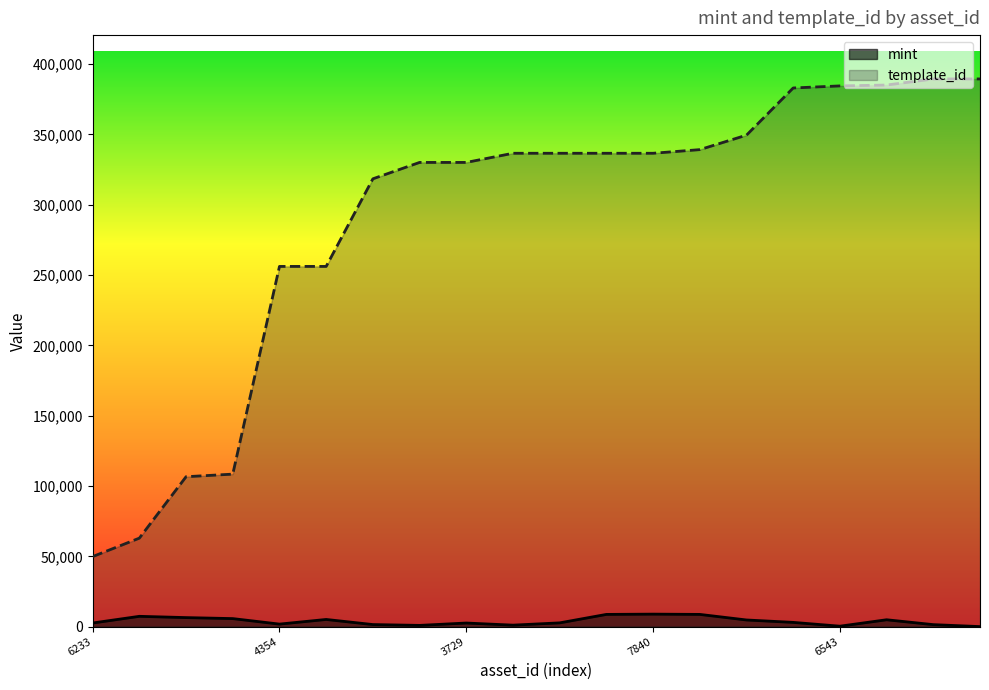

True or false: mint and template_id cross at least once.

False